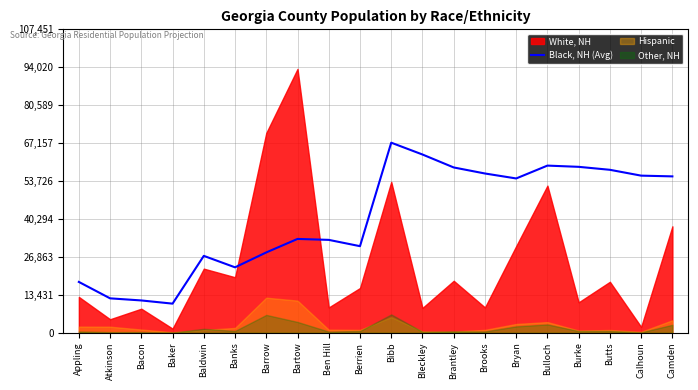

What is the minimum value for Black, NH (Avg)?

10317.5